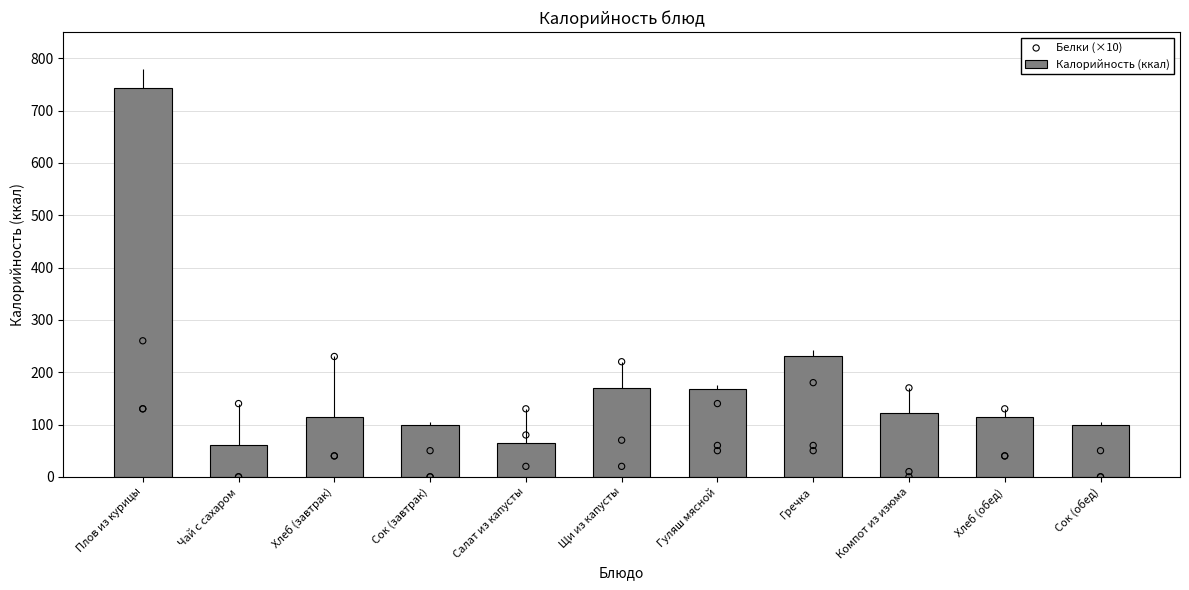

Which series reaches the maximum Y coordinate?

Калорийность (ккал)